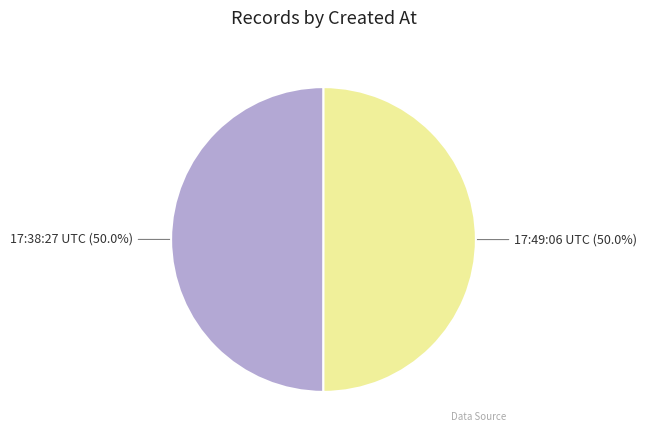

To the nearest percent, what is the average slice percentage?

50%